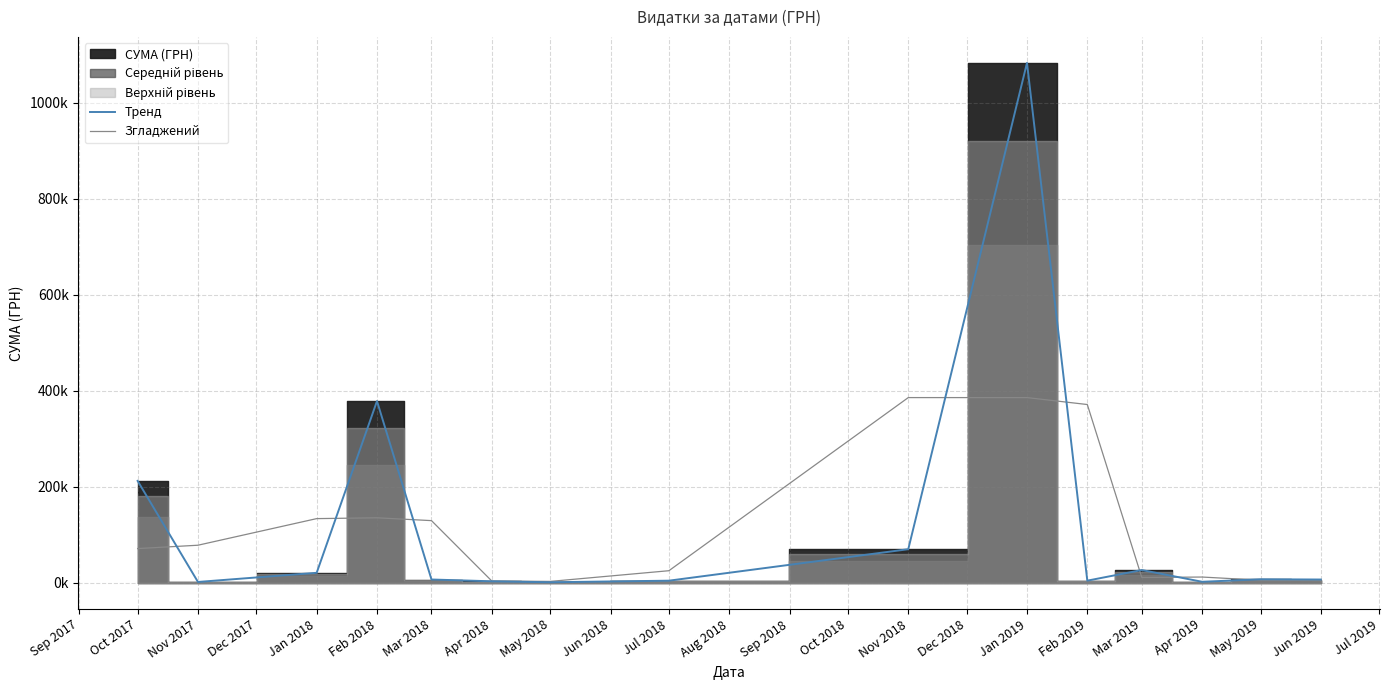

Reading left to right, extract all data points from this chart.

Тренд: 212399.8	1937.0	20963.6	378621.7	7041.1	3306.5	1320.0	4589.9	70127.7	1082927.1	4638.8	26766.7	2298.5	7463.8	7000.0
Згладжений: 71445.6	78433.5	133840.8	135542.2	129656.5	3889.2	3072.1	25345.9	385881.6	385897.9	371444.2	11234.7	12176.3	5587.4	4821.3